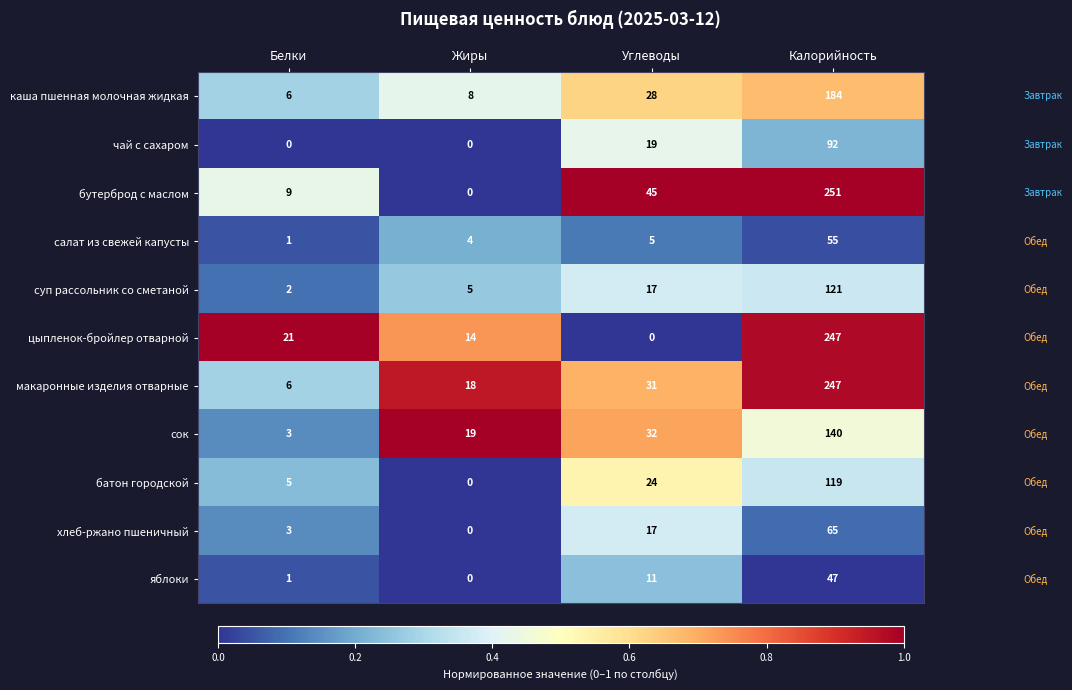

Which series has the widest spread of values?

бутерброд с маслом